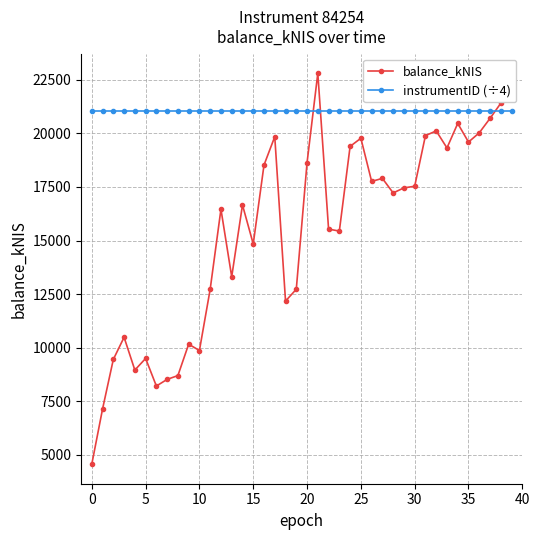

What is the lowest value of the balance_kNIS series?

4564.5